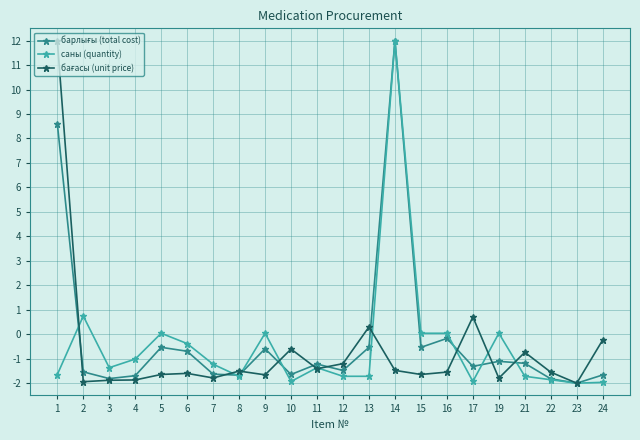

What is the total value across all series at 3?

-5.1